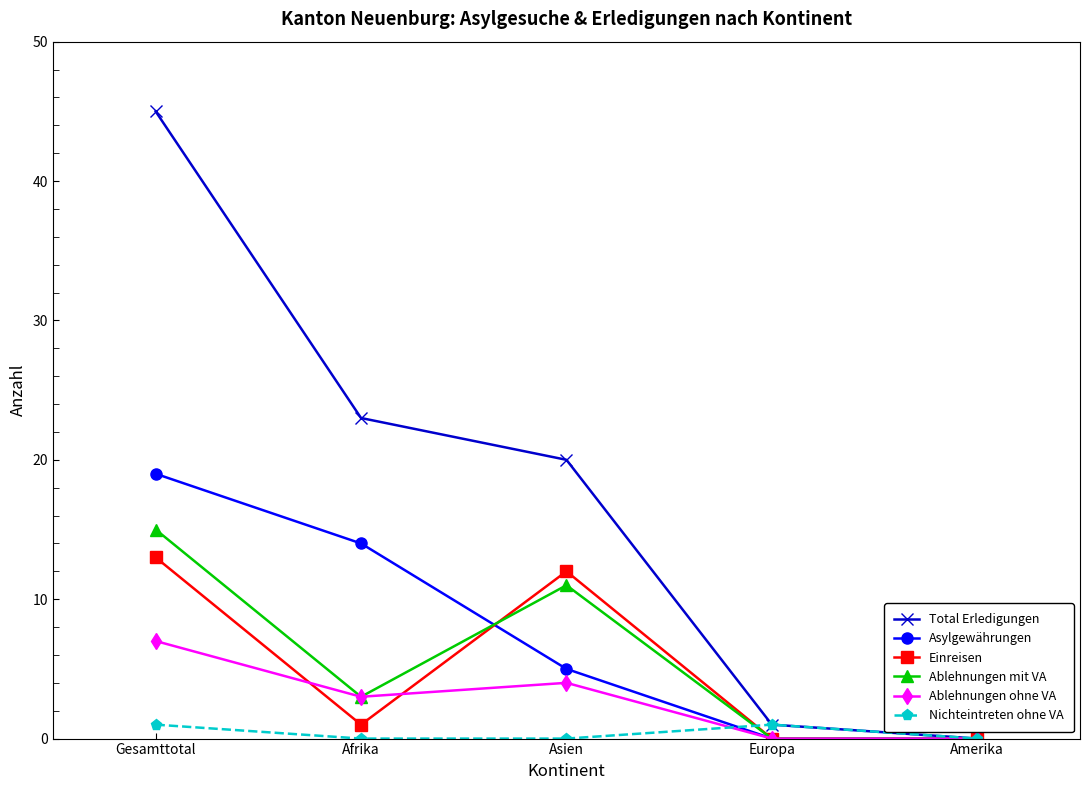

What position from the right is Gesamttotal?

5